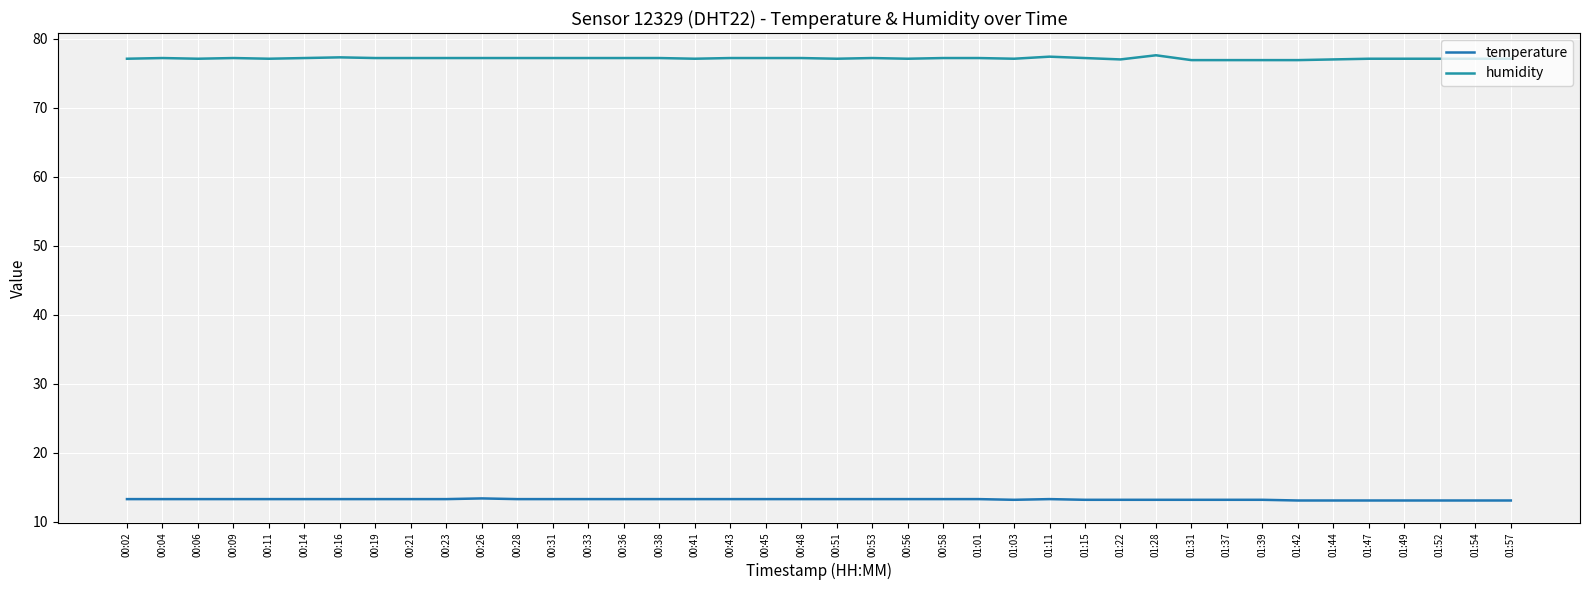

Is this an area chart (filled region under the line)?

No